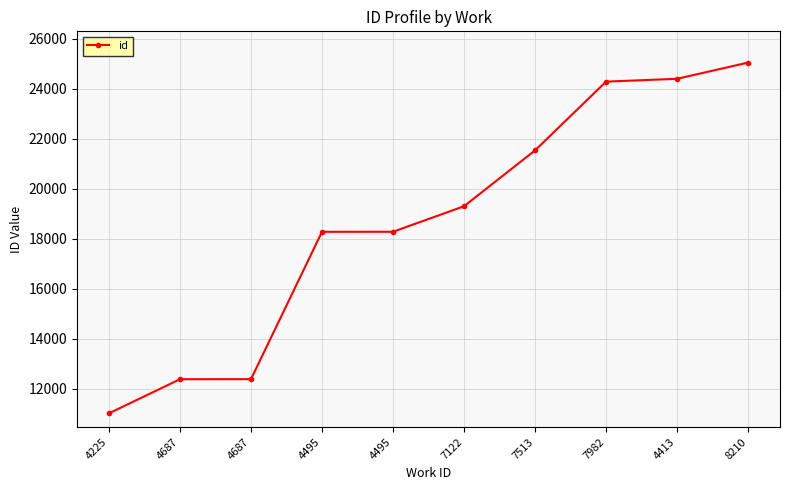

Read the value at 4225, to the nearest 50.

11000